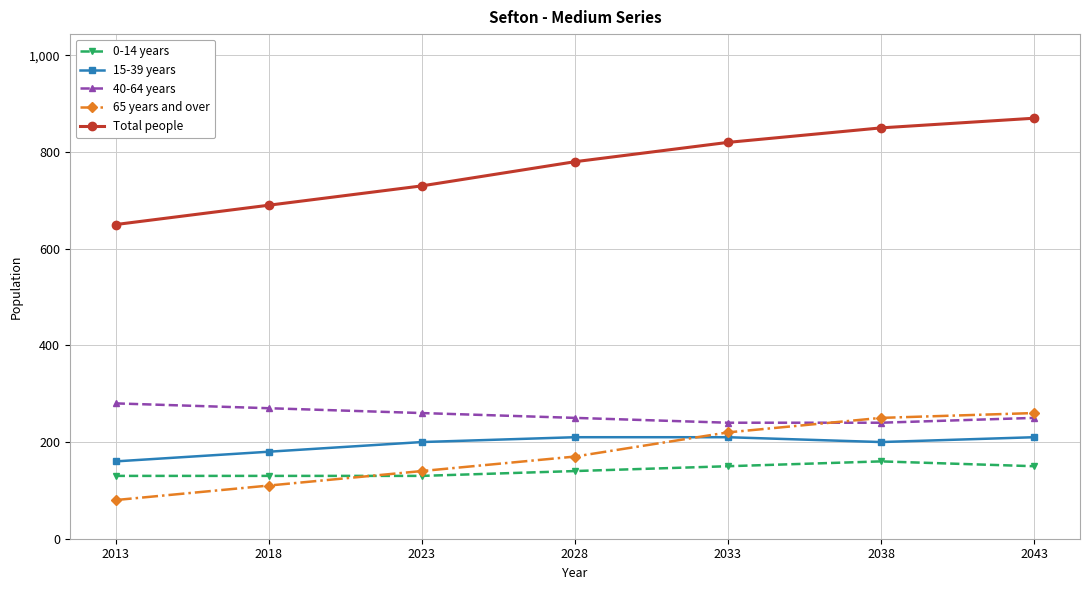

Reading left to right, extract all data points from this chart.

0-14 years: 130	130	130	140	150	160	150
15-39 years: 160	180	200	210	210	200	210
40-64 years: 280	270	260	250	240	240	250
65 years and over: 80	110	140	170	220	250	260
Total people: 650	690	730	780	820	850	870